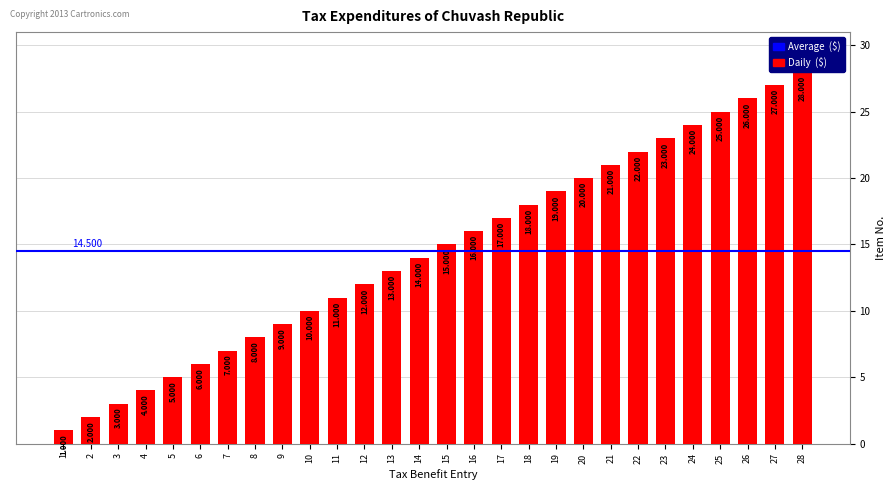

Does the chart contain any negative values?

No